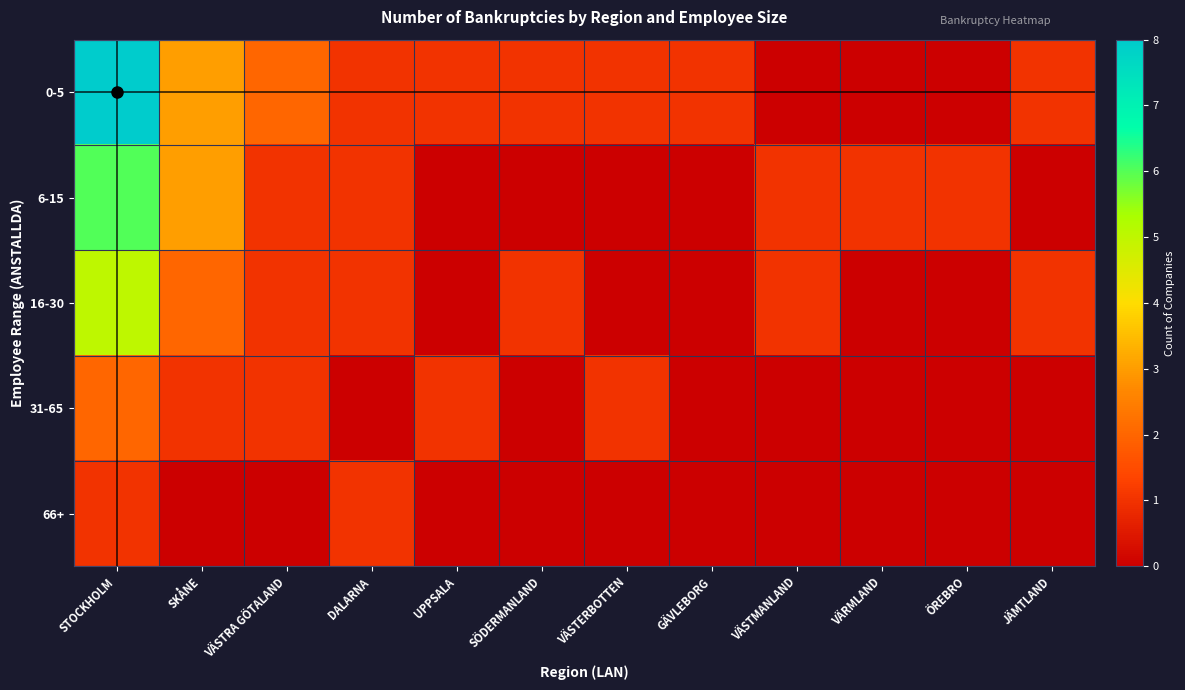

Reading left to right, what are all the values shown in this chart?

0-5: STOCKHOLM=8	SKÅNE=3	VÄSTRA GÖTALAND=2	DALARNA=1	UPPSALA=1	SÖDERMANLAND=1	VÄSTERBOTTEN=1	GÄVLEBORG=1	VÄSTMANLAND=0	VÄRMLAND=0	ÖREBRO=0	JÄMTLAND=1
6-15: STOCKHOLM=6	SKÅNE=3	VÄSTRA GÖTALAND=1	DALARNA=1	UPPSALA=0	SÖDERMANLAND=0	VÄSTERBOTTEN=0	GÄVLEBORG=0	VÄSTMANLAND=1	VÄRMLAND=1	ÖREBRO=1	JÄMTLAND=0
16-30: STOCKHOLM=5	SKÅNE=2	VÄSTRA GÖTALAND=1	DALARNA=1	UPPSALA=0	SÖDERMANLAND=1	VÄSTERBOTTEN=0	GÄVLEBORG=0	VÄSTMANLAND=1	VÄRMLAND=0	ÖREBRO=0	JÄMTLAND=1
31-65: STOCKHOLM=2	SKÅNE=1	VÄSTRA GÖTALAND=1	DALARNA=0	UPPSALA=1	SÖDERMANLAND=0	VÄSTERBOTTEN=1	GÄVLEBORG=0	VÄSTMANLAND=0	VÄRMLAND=0	ÖREBRO=0	JÄMTLAND=0
66+: STOCKHOLM=1	SKÅNE=0	VÄSTRA GÖTALAND=0	DALARNA=1	UPPSALA=0	SÖDERMANLAND=0	VÄSTERBOTTEN=0	GÄVLEBORG=0	VÄSTMANLAND=0	VÄRMLAND=0	ÖREBRO=0	JÄMTLAND=0